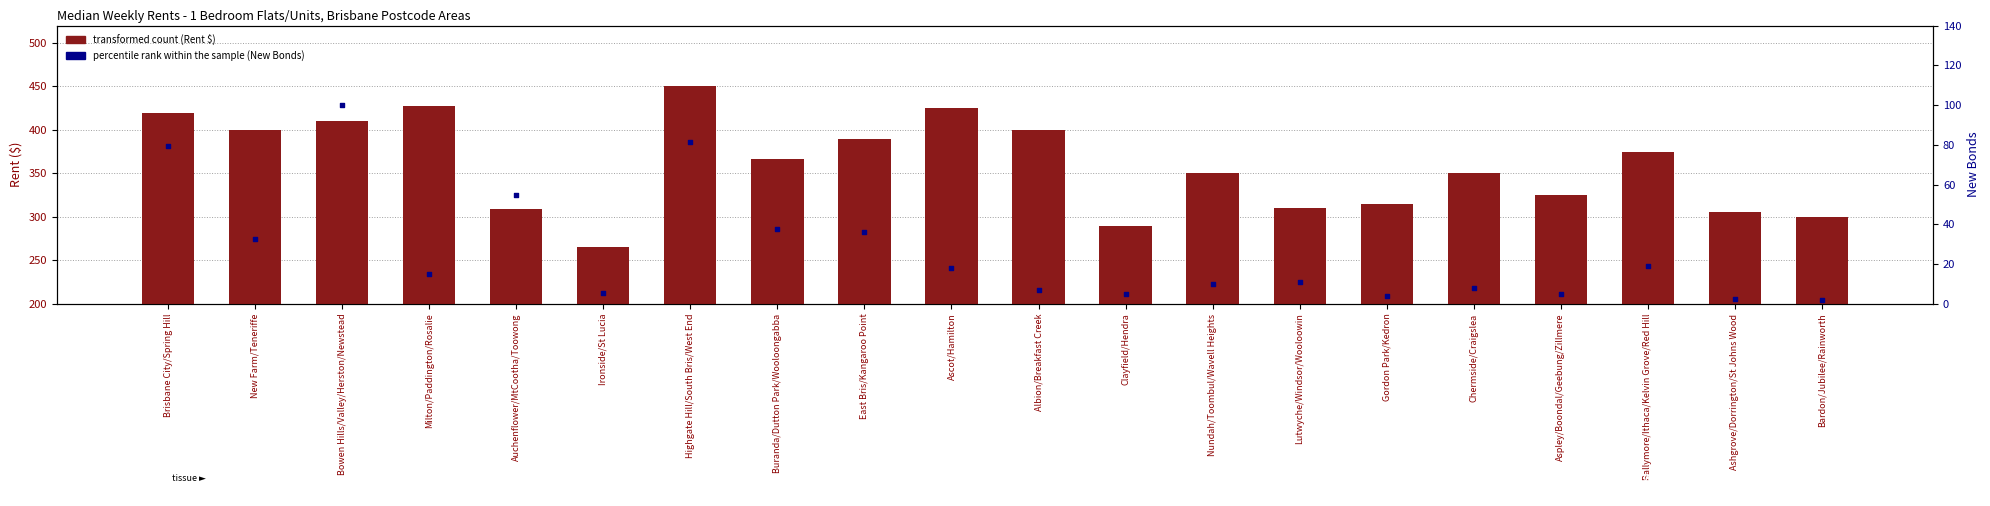

Which series has the largest total across all categories?

Rent 2022 ($)